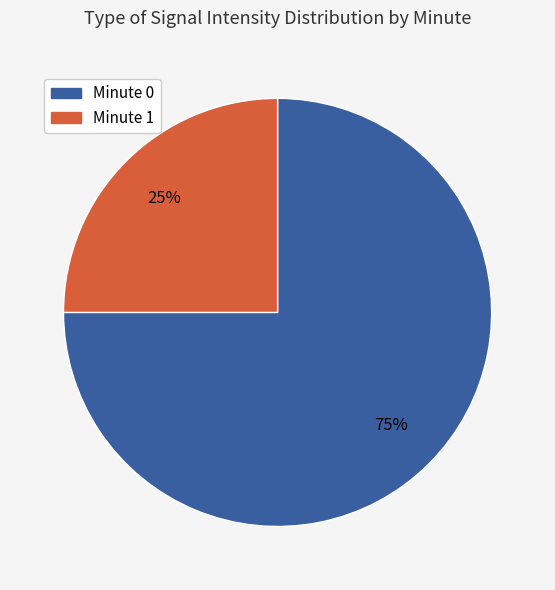

What percentage is the Minute 0 slice, to the nearest percent?

75%